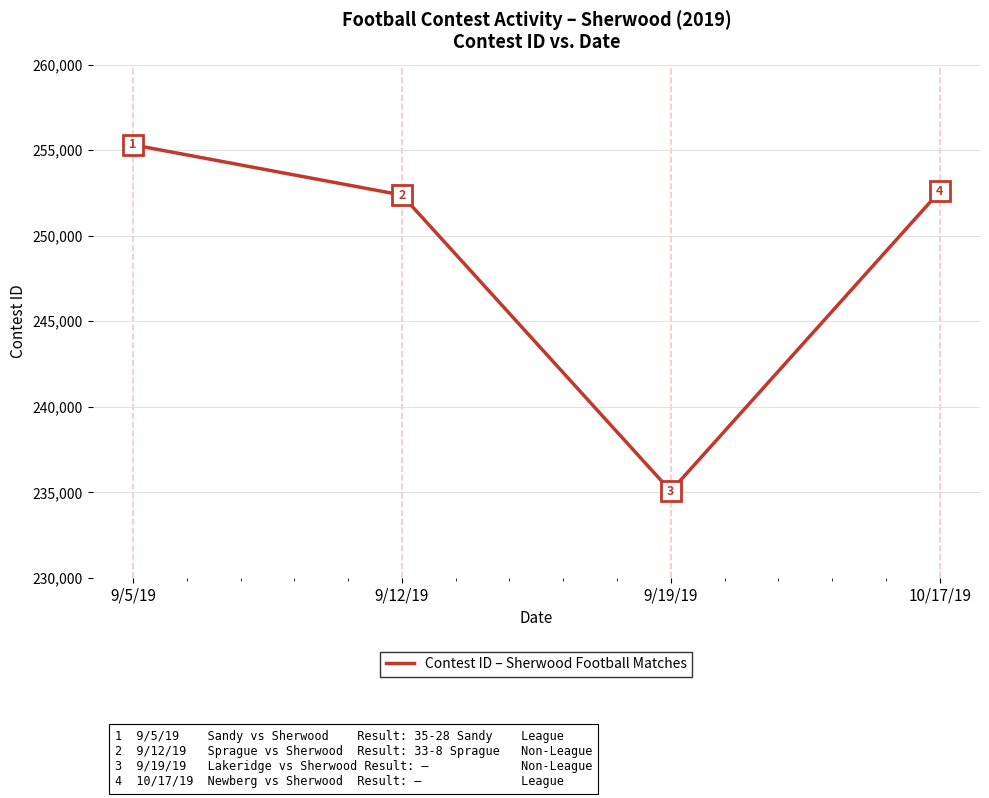

List the labels in order of value, smallest first.

9/19/19, 9/12/19, 10/17/19, 9/5/19